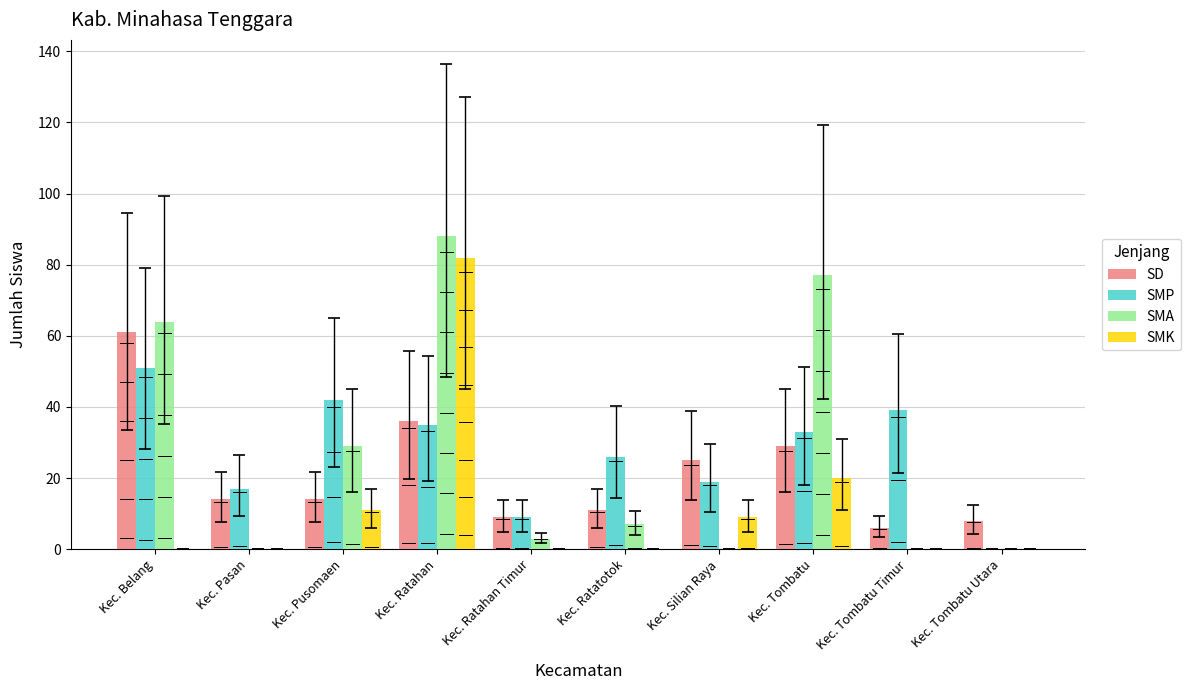

The SMK series shows 54 at Kec. Ratatotok. True or false?

False